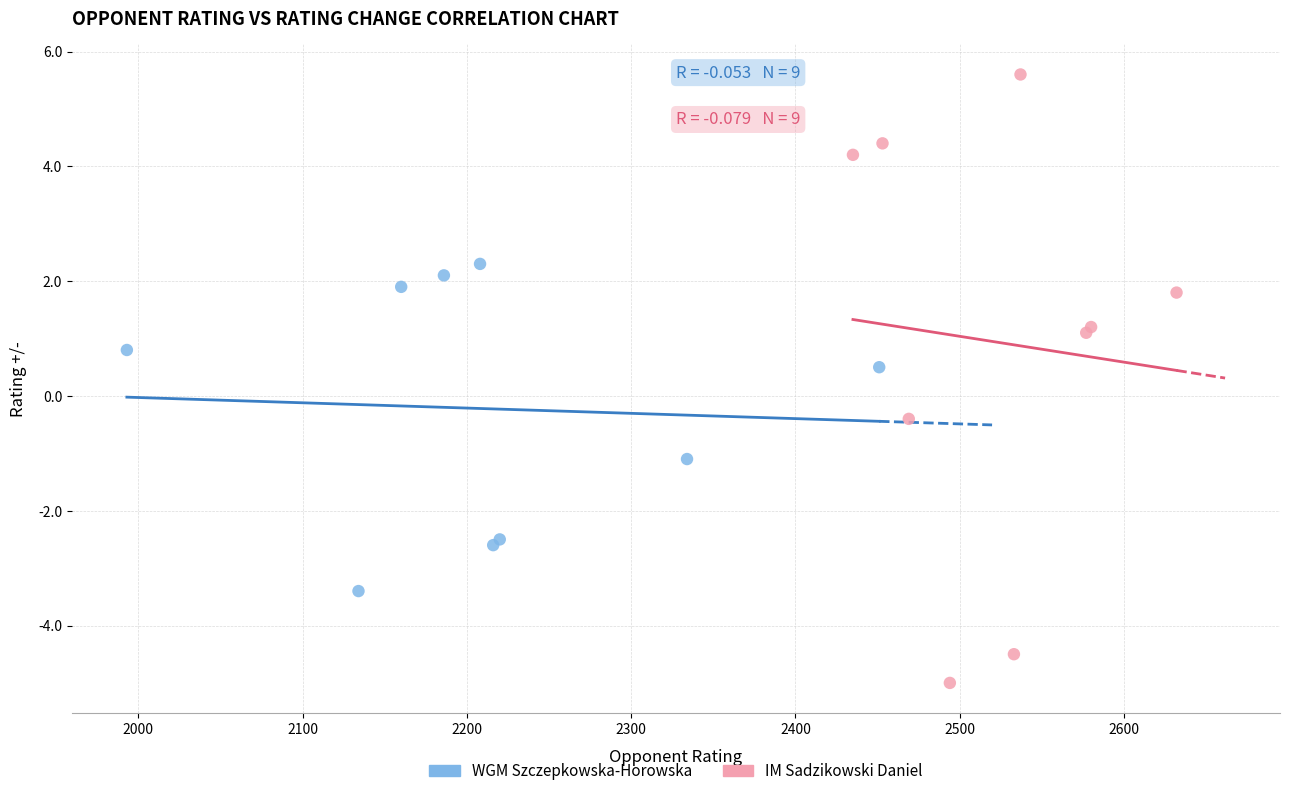

Which series contains the lowest Y value?

IM Sadzikowski Daniel